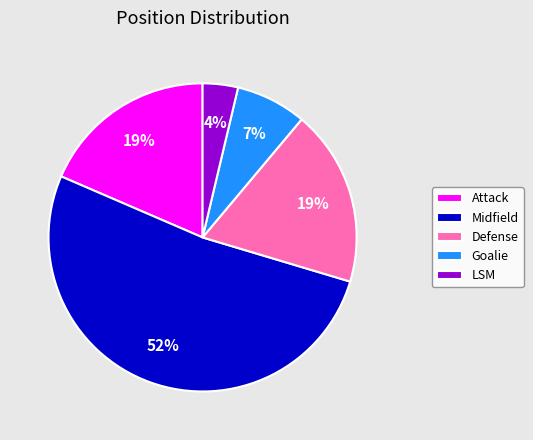

Which slice is the largest?

Midfield